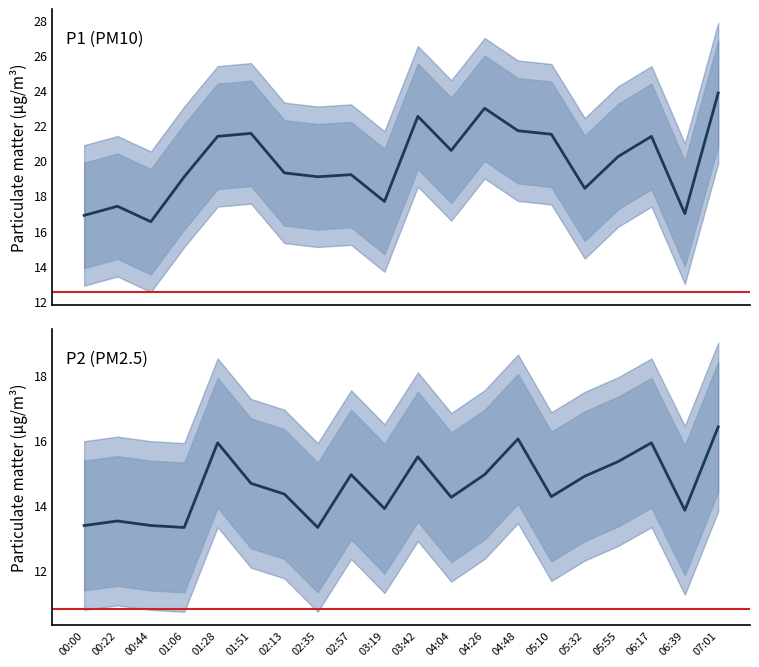

Does the chart have visible grid lines?

No